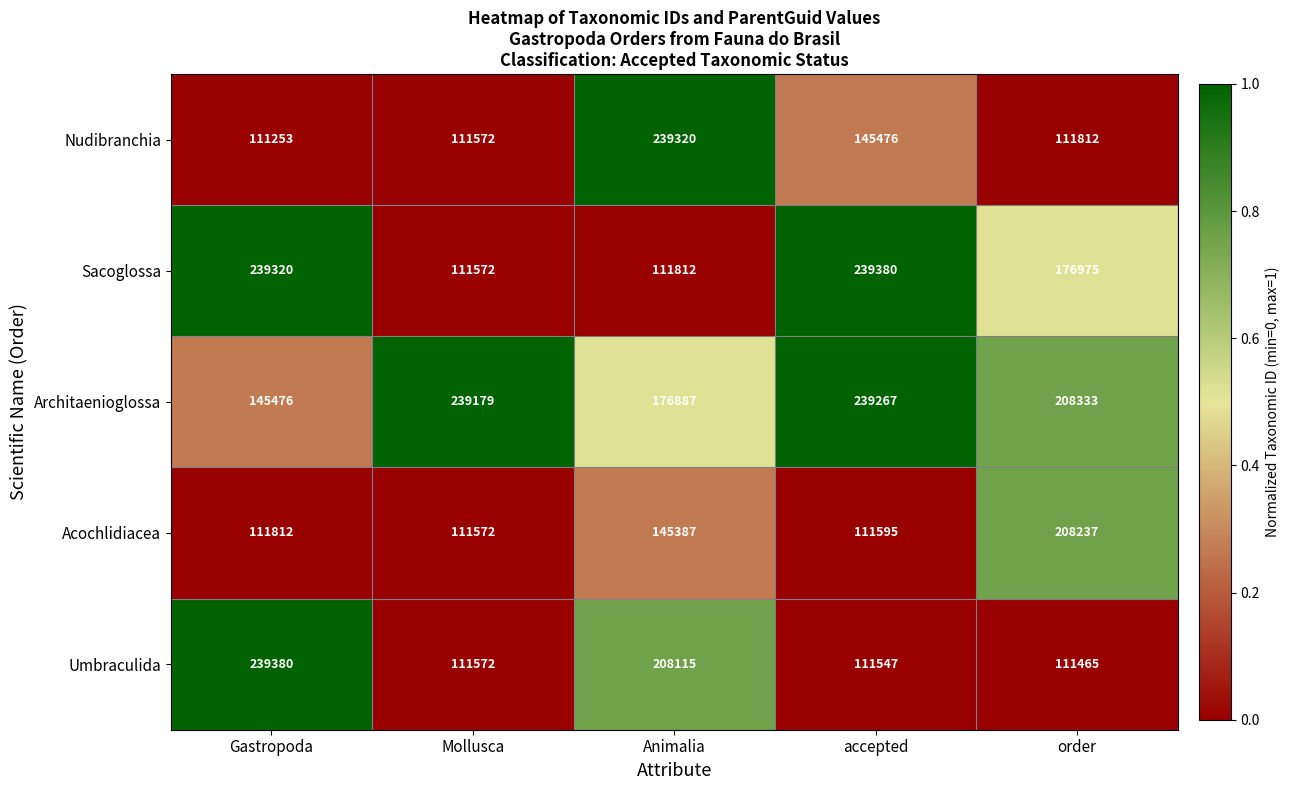

True or false: Architaenioglossa has a value of 239267 at accepted.

True